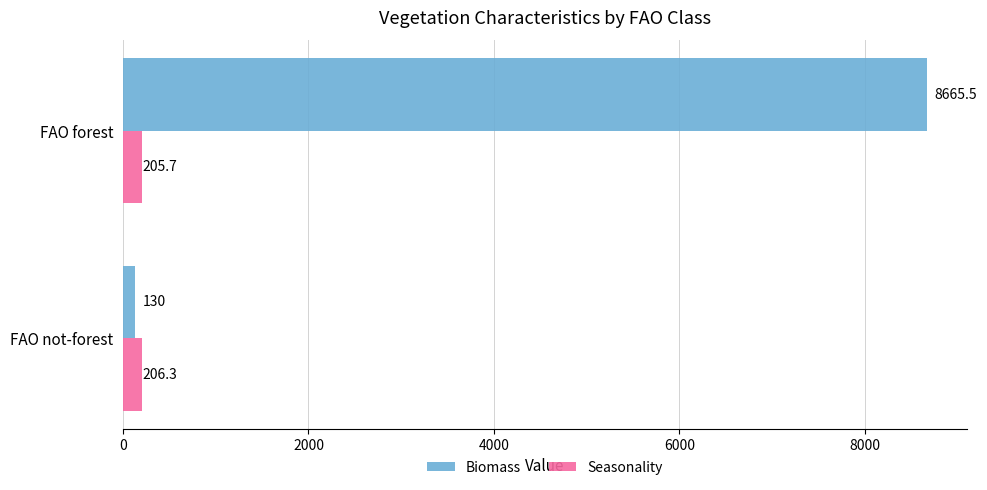

Which series has the largest total across all categories?

Biomass